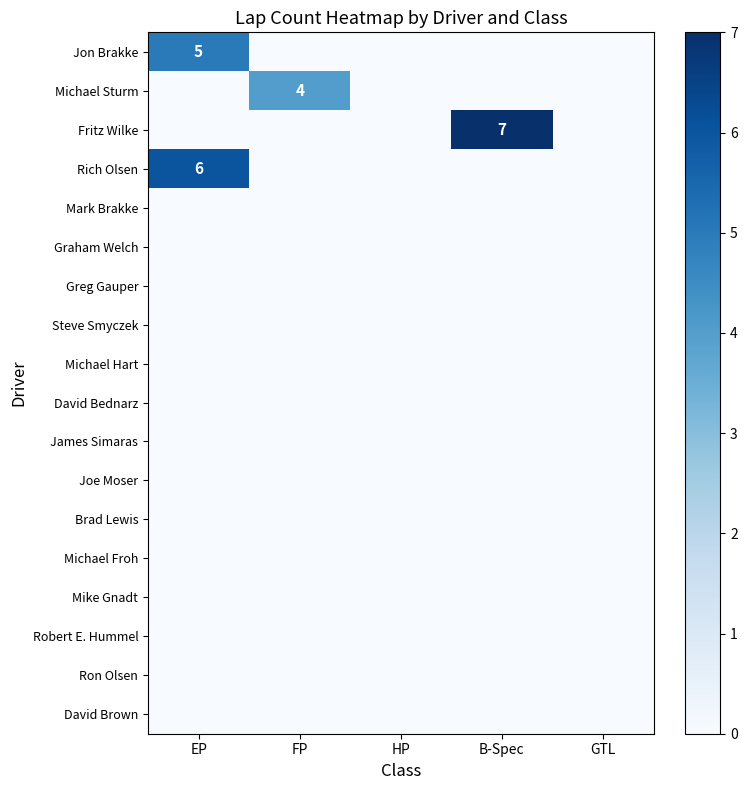

List the labels in order of Mark Brakke value, smallest first.

EP, FP, HP, B-Spec, GTL